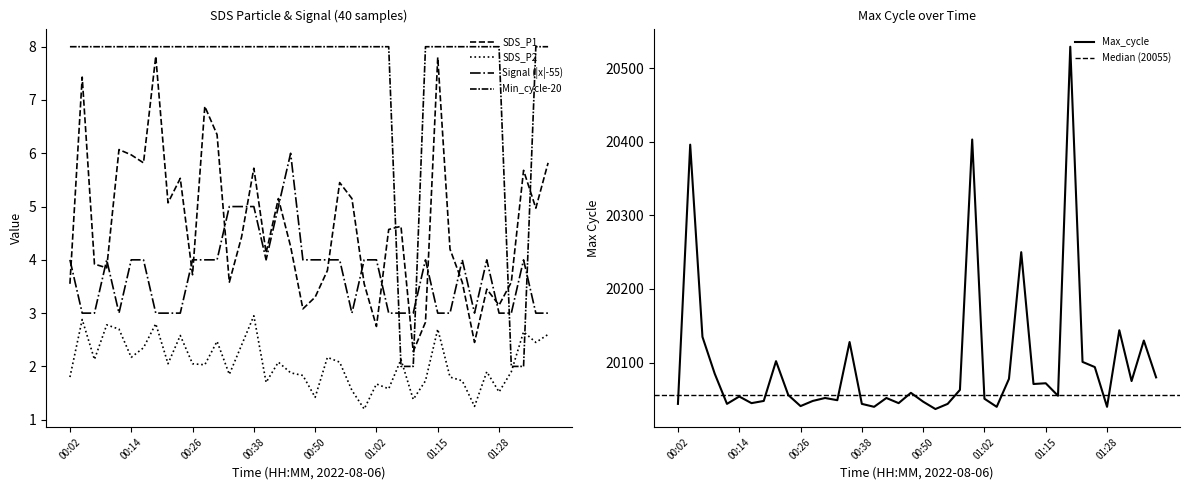

What is the difference between the maximum and minimum values in the Min_cycle series?

6.0